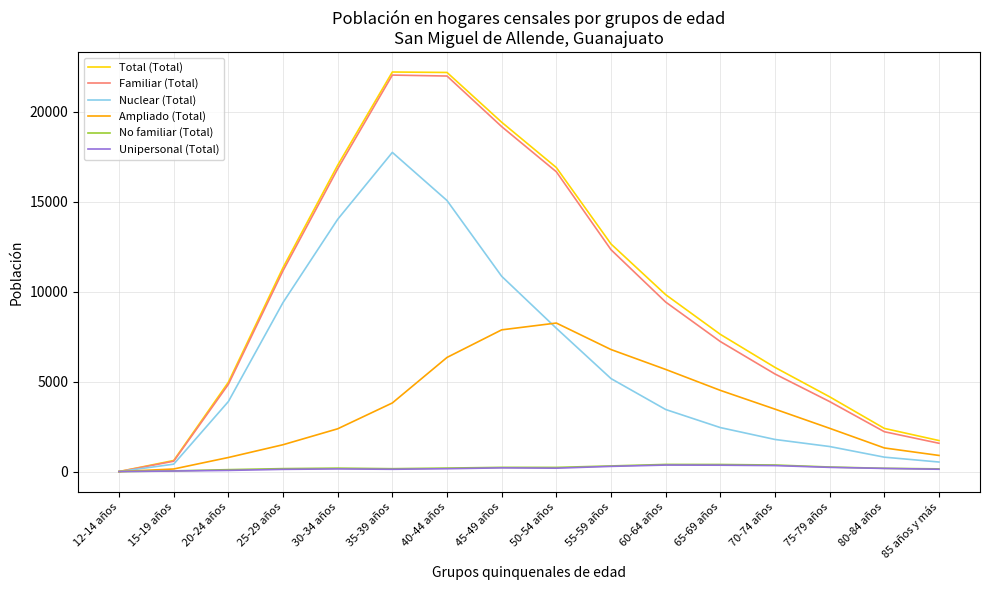

Does the chart display data point markers on the line(s)?

No